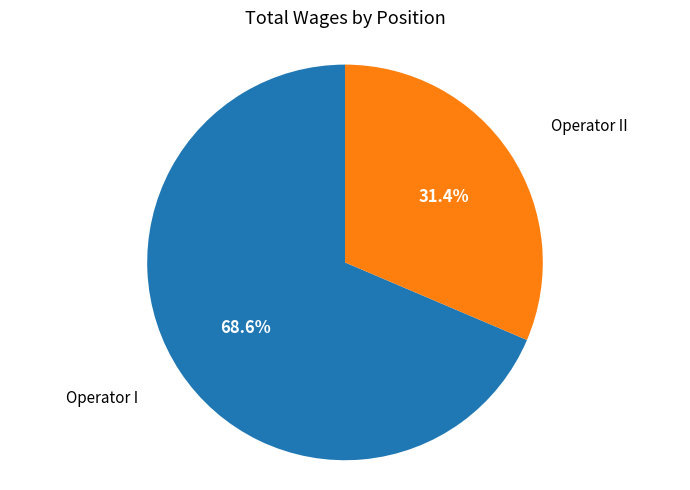

How many segments does this pie chart have?

2